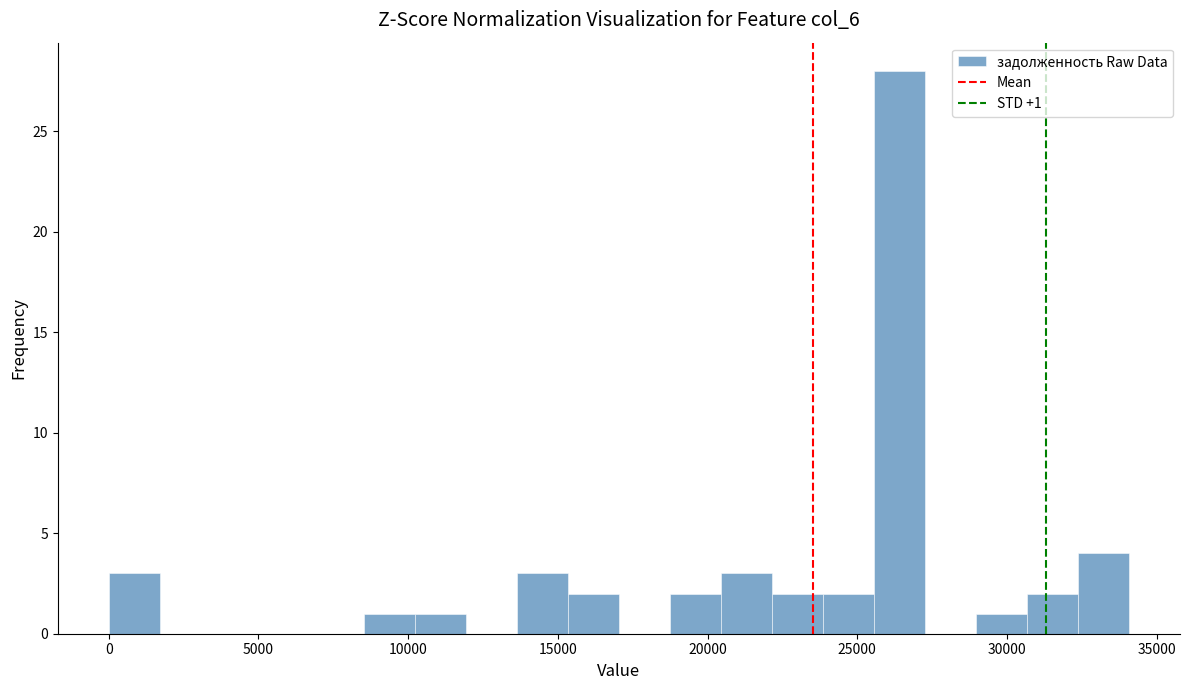

Read against the x-axis, roughly where is the centre of the tallest bar?

26500